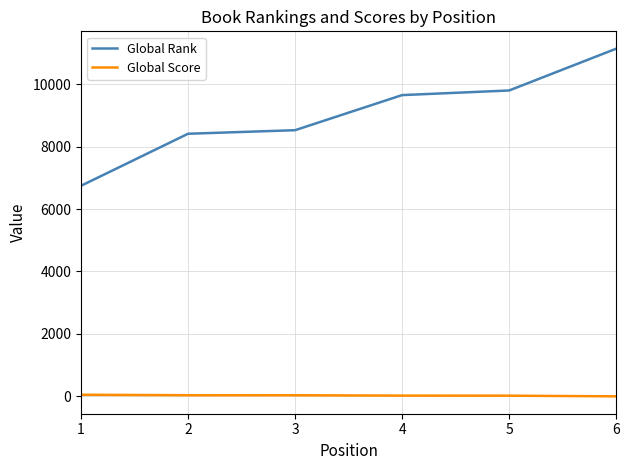

True or false: Global Rank and Global Score intersect in this chart.

False